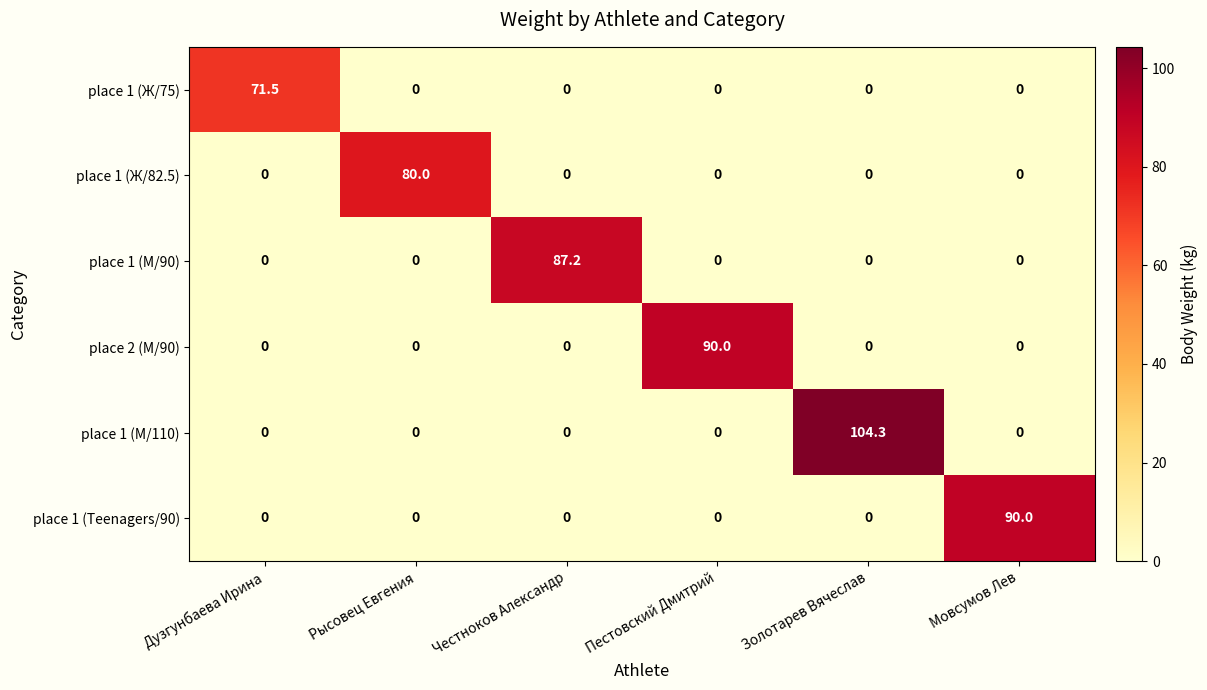

At how many categories does at least one series exceed 67?

6